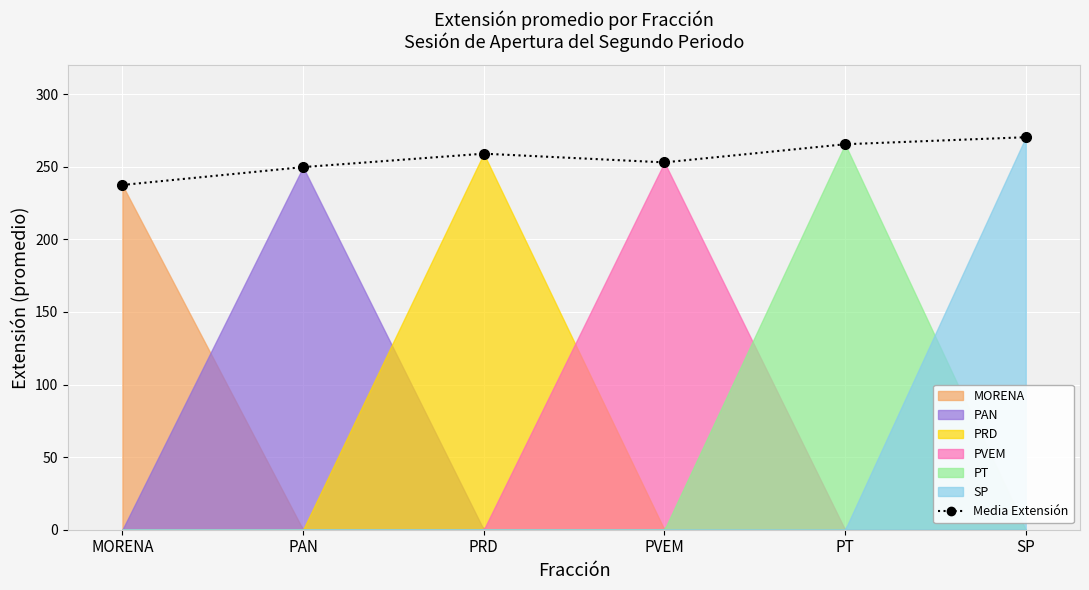

Where is the data nearest to the value 253?

PVEM